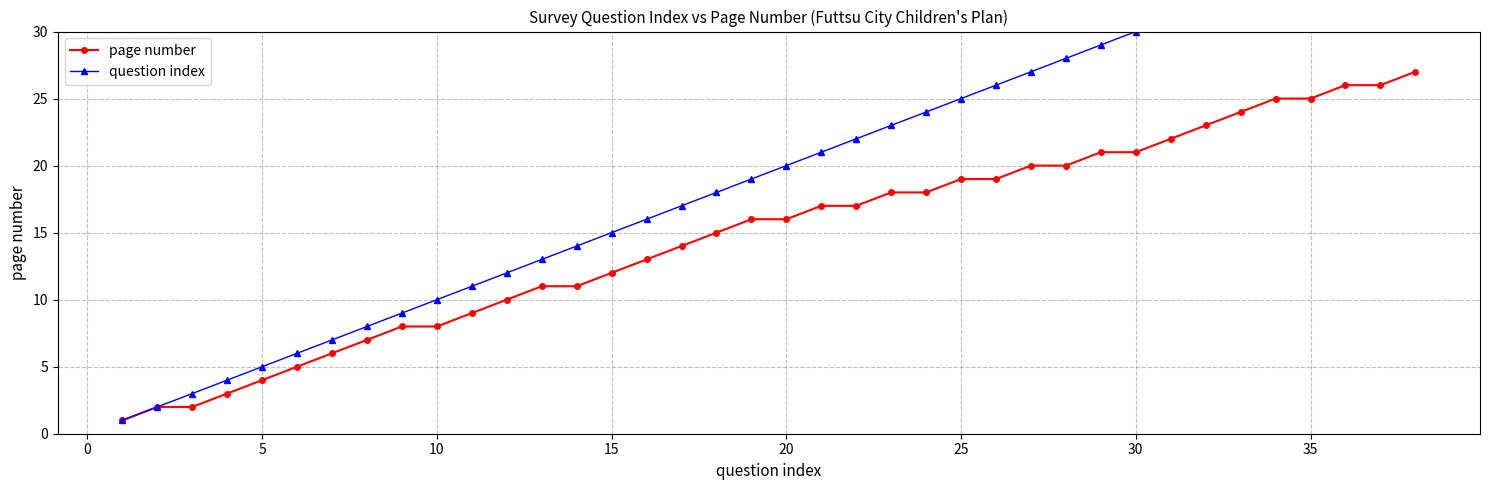

The page number series shows 12 at 30. True or false?

False